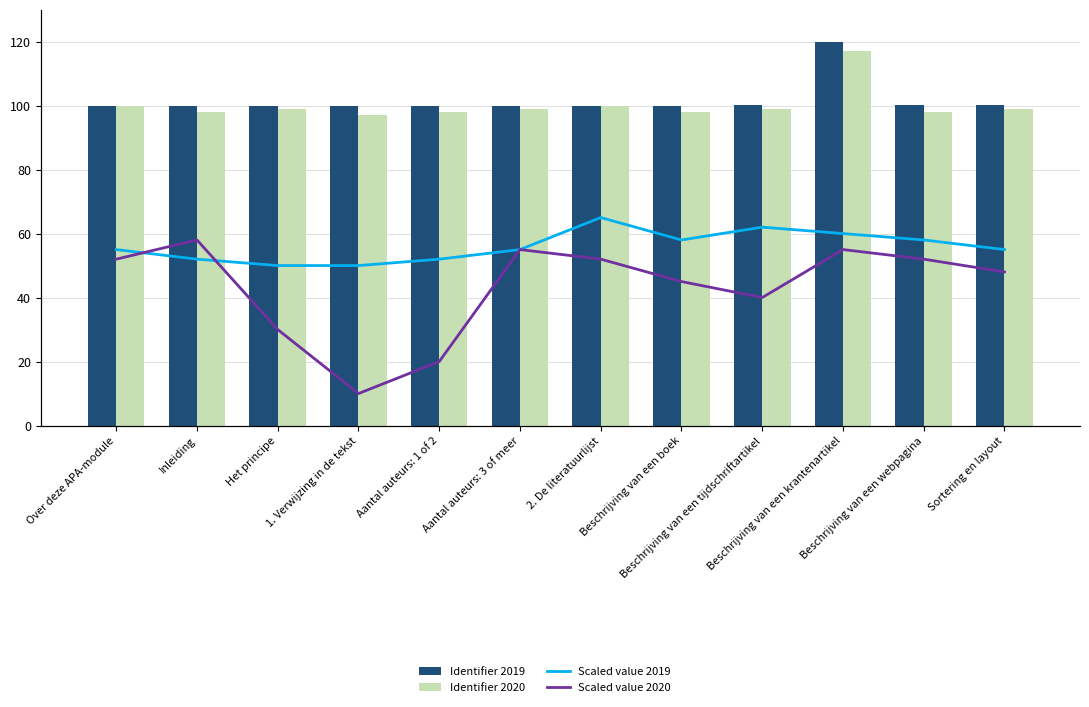

At Beschrijving van een tijdschriftartikel, list the series in order from smallest to largest.

Scaled value 2020, Scaled value 2019, Identifier 2020, Identifier 2019